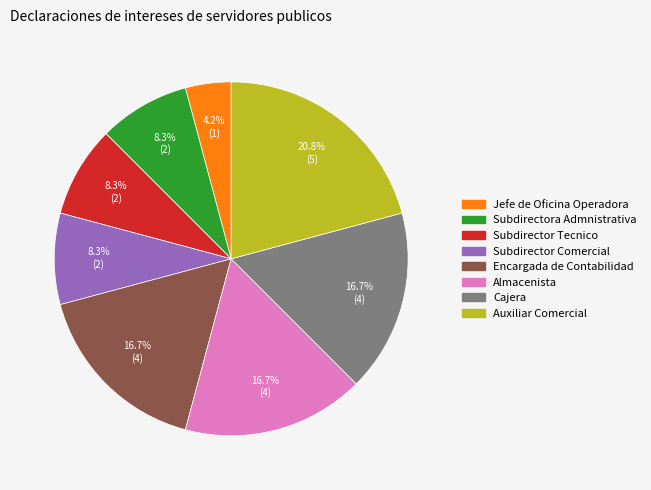

To the nearest percent, what is the difference between the Encargada de Contabilidad and Auxiliar Comercial slice percentages?

4%